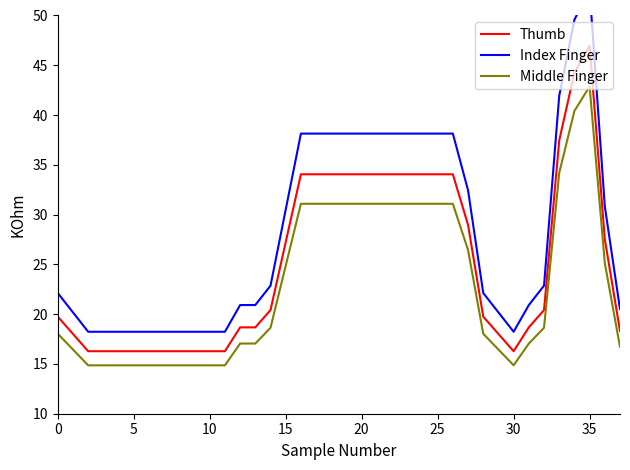

Rank the series by their maximum value, from highest to lowest.

Index Finger, Thumb, Middle Finger